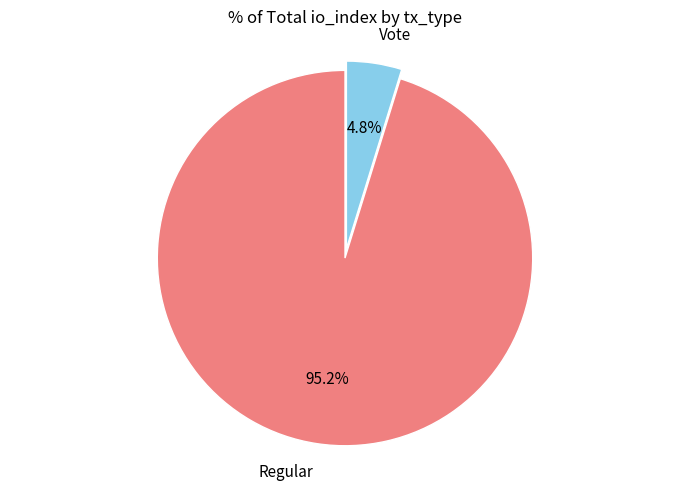

Which has a higher value, Vote or Regular?

Regular